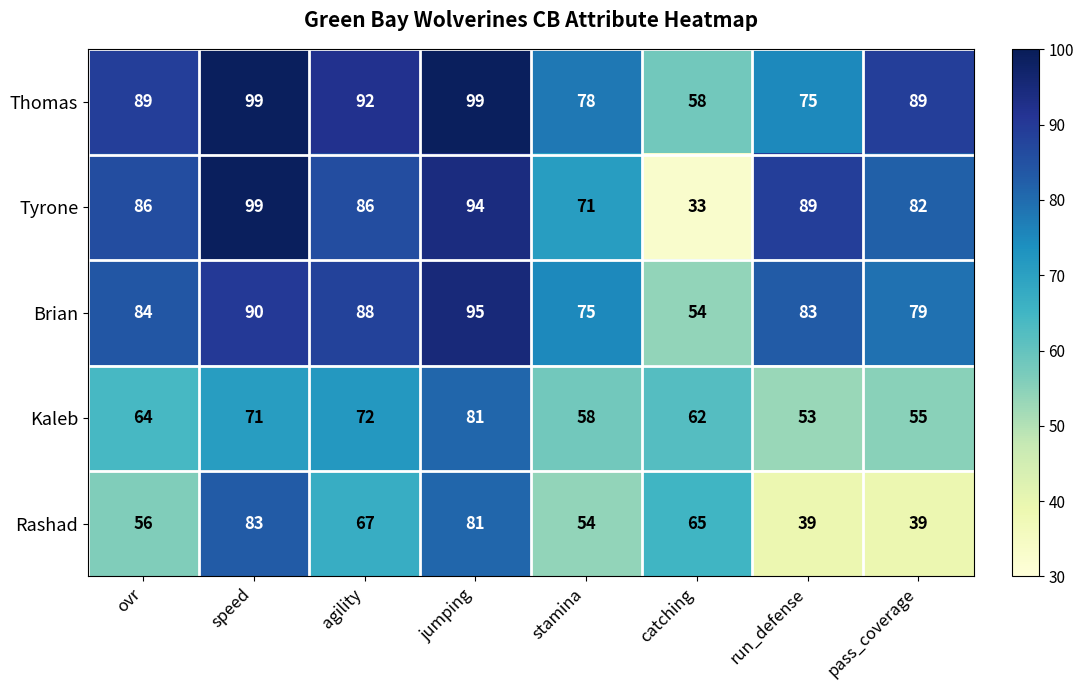

What is the difference between the maximum and second lowest values in the Tyrone series?

28